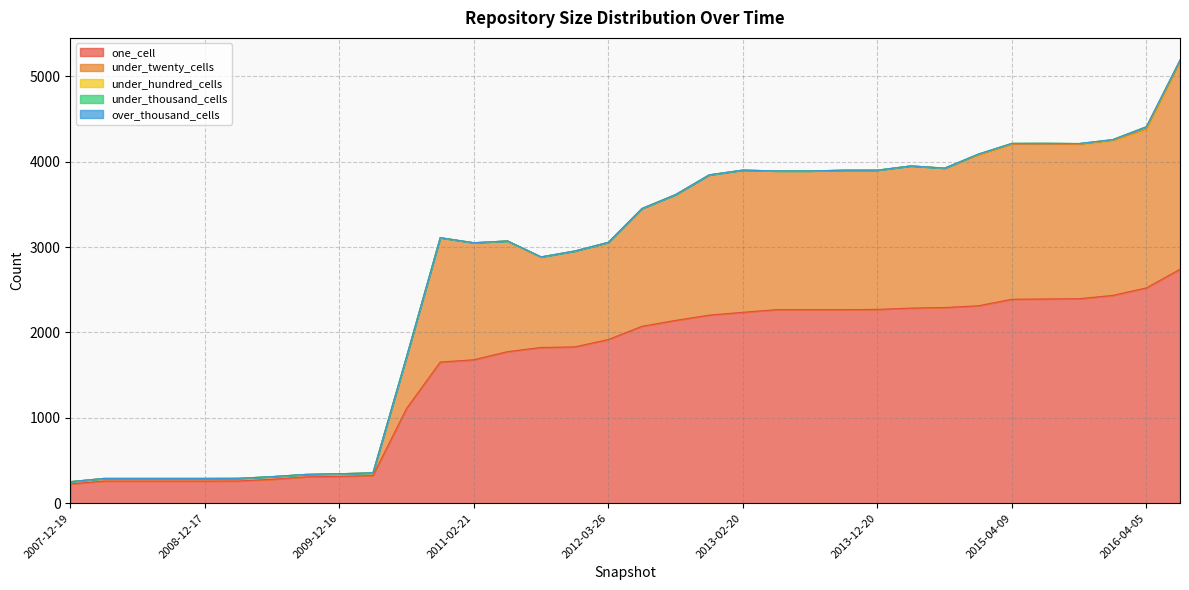

True or false: under_thousand_cells and under_hundred_cells cross at least once.

False